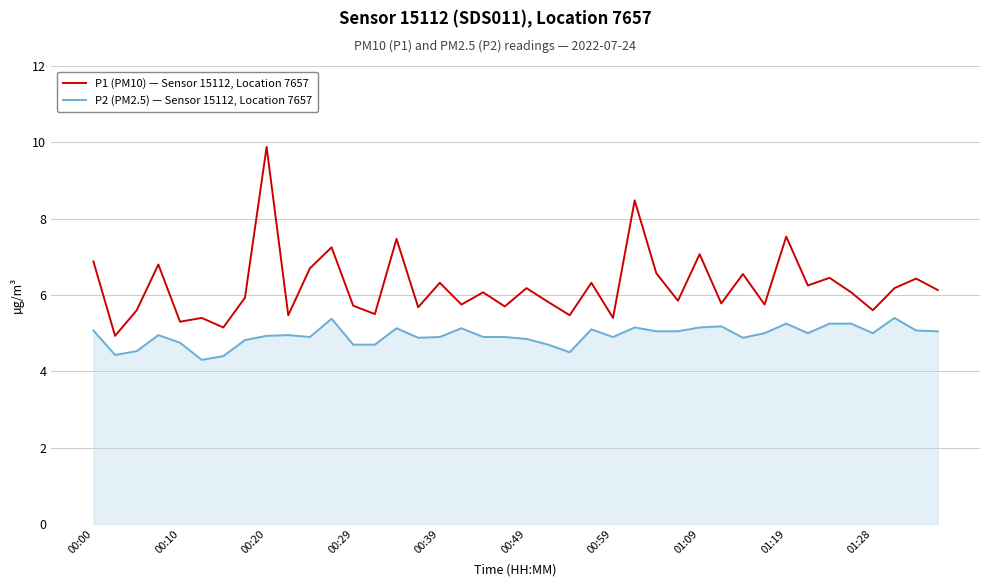

What are all the series names shown in the legend?

P1 (PM10) — Sensor 15112, Location 7657, P2 (PM2.5) — Sensor 15112, Location 7657